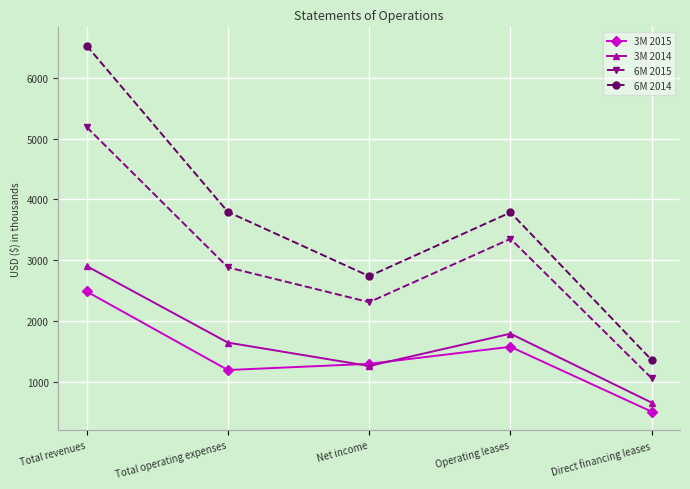

What is the label of the 2nd point from the right?

Operating leases